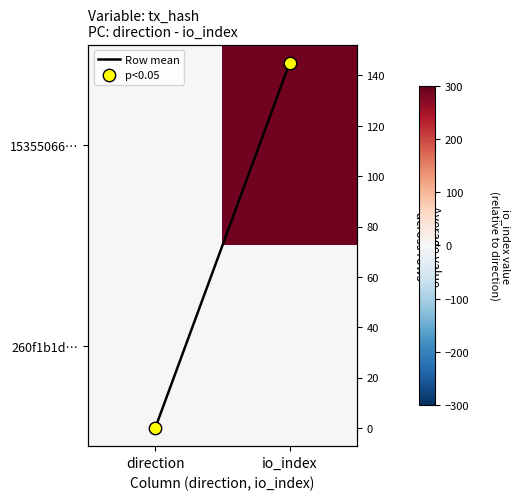

Count the 15355066… values in the range -1 to 289.

2